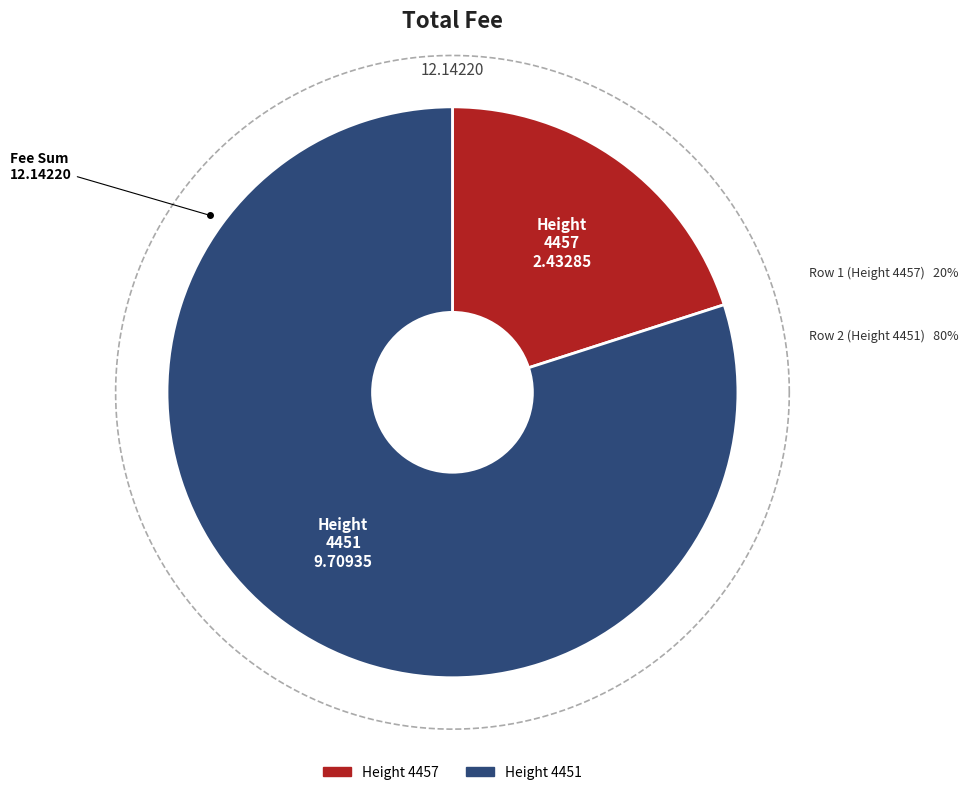

Count the number of slices in the pie.

2